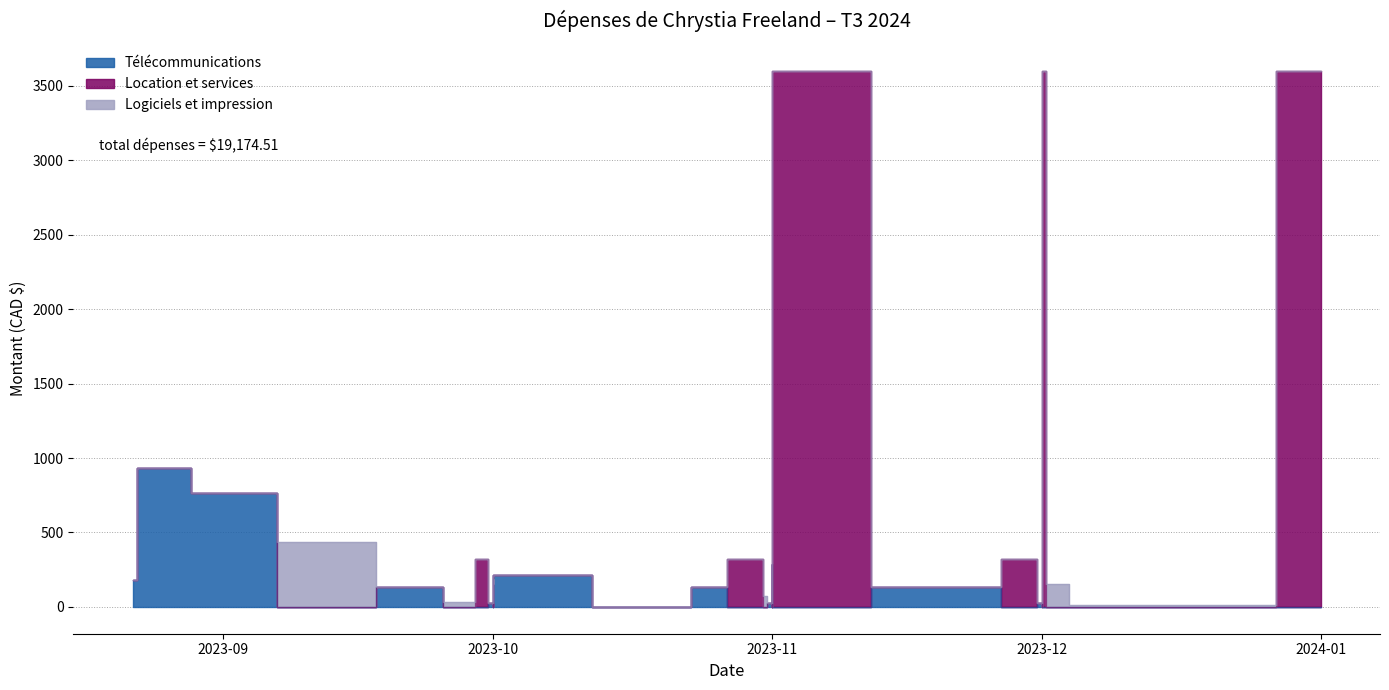

How many lines are shown in the chart?

3